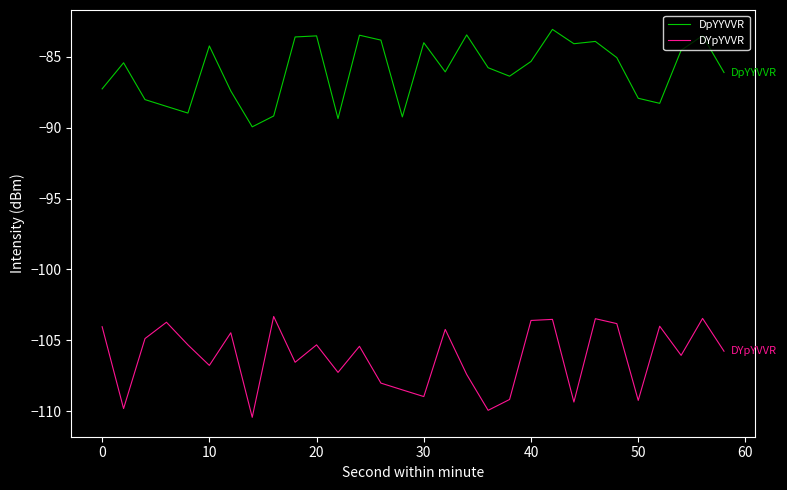

Which series has the largest range (max minus min)?

DYpYVVR